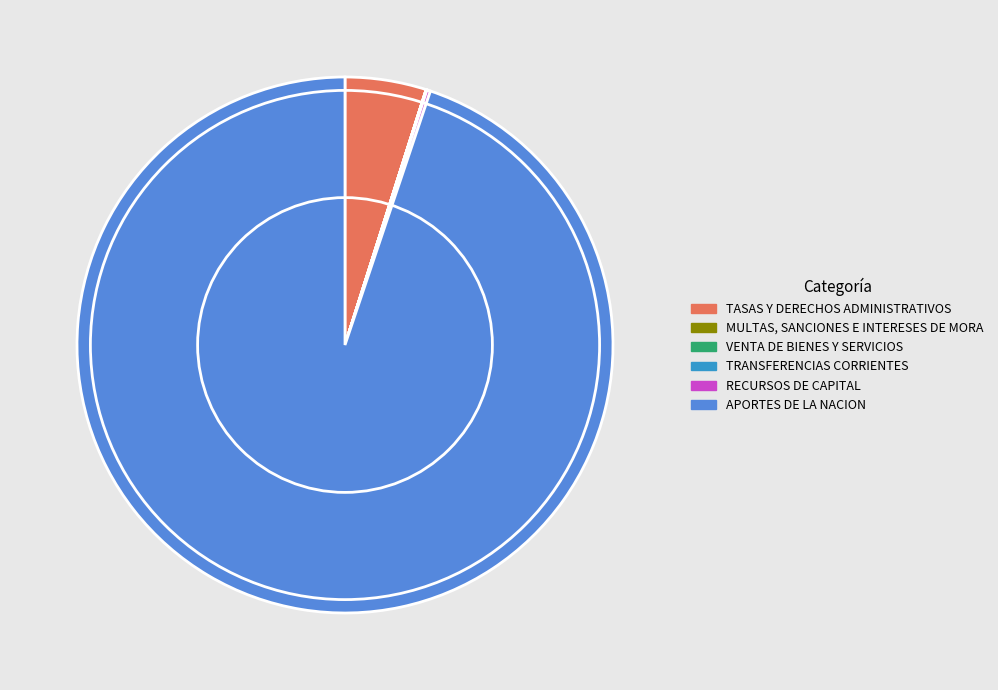

The APORTES DE LA NACION slice represents 95% of the pie. True or false?

True